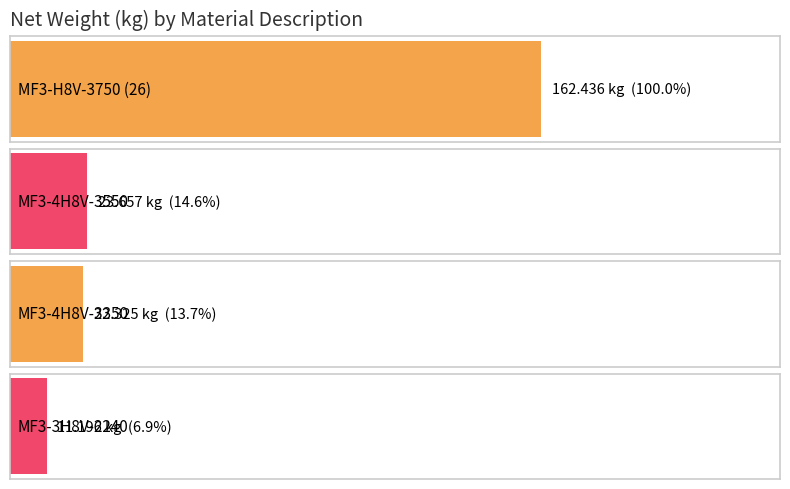

The chart shows a value of 11.2 at MF3-3H8V-2240. True or false?

True